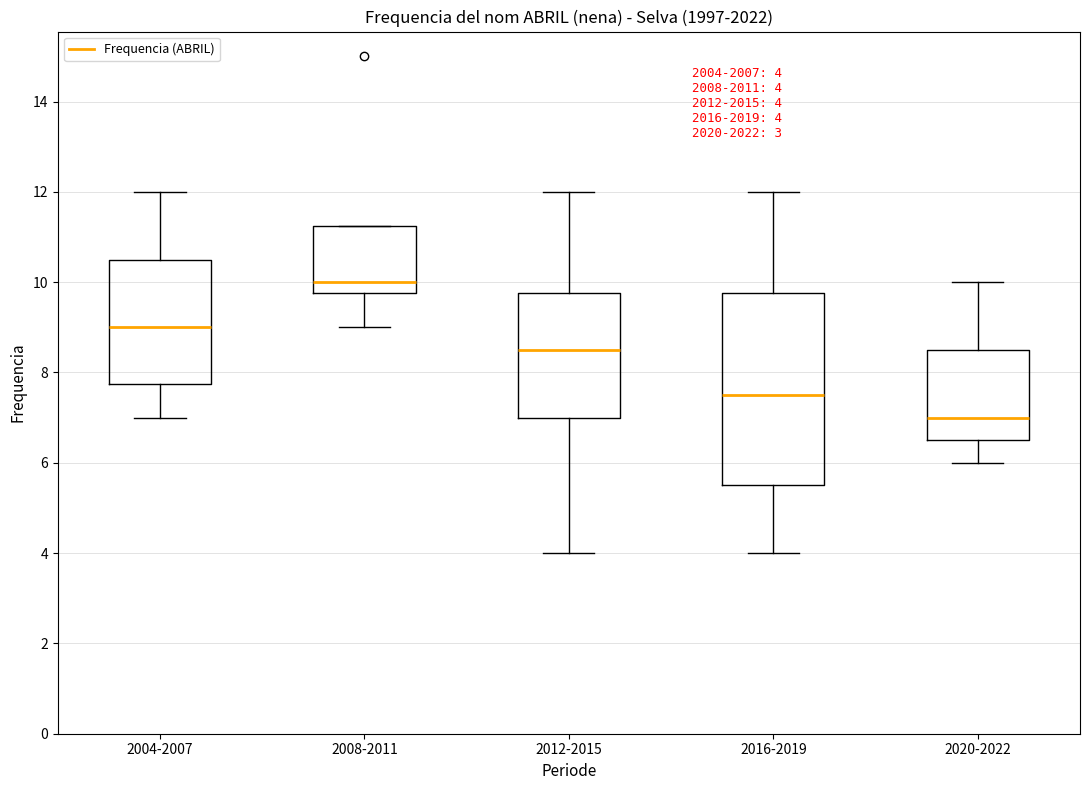

Which box has the highest median line?

2008-2011